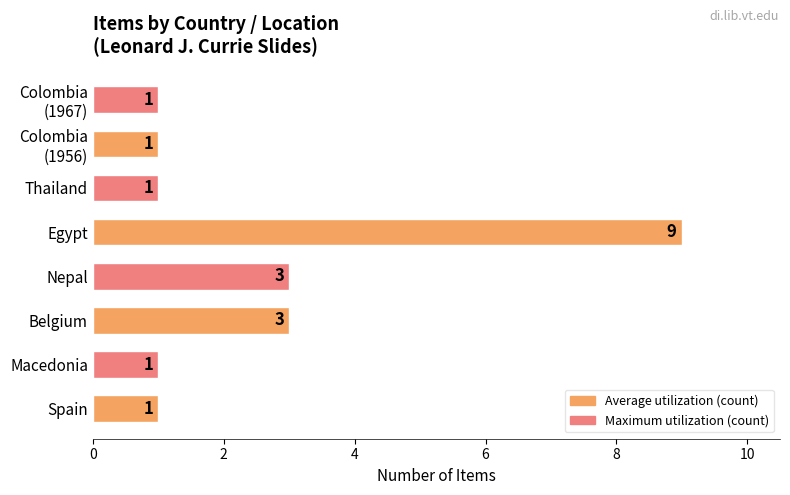

What is the sum of all values?

20